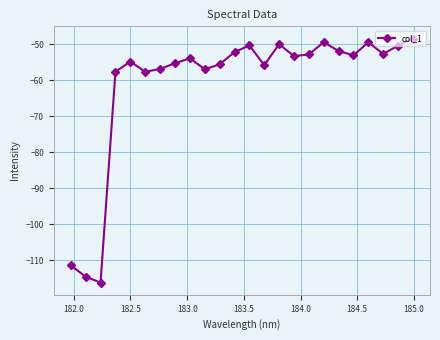

True or false: the data has more than 2 interior local peaks.

True